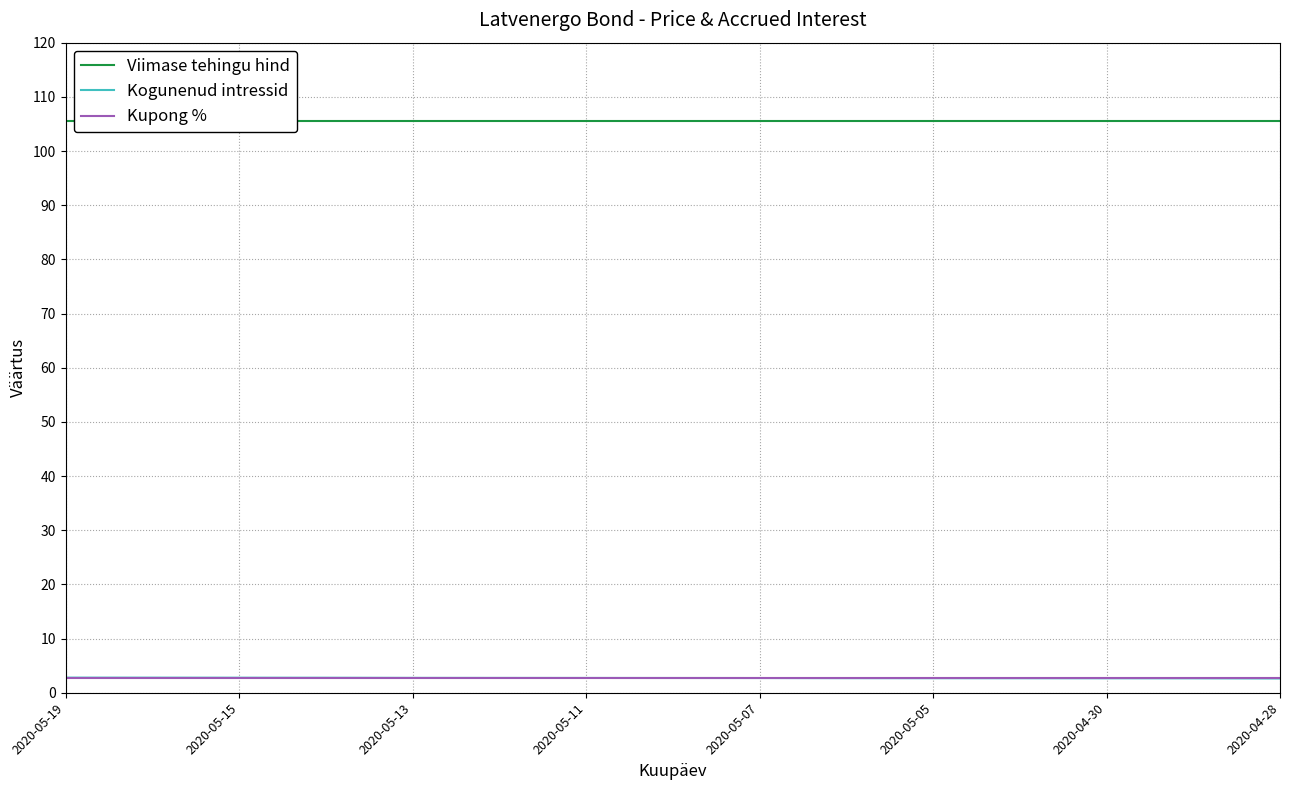

Which series has the largest range (max minus min)?

Kogunenud intressid